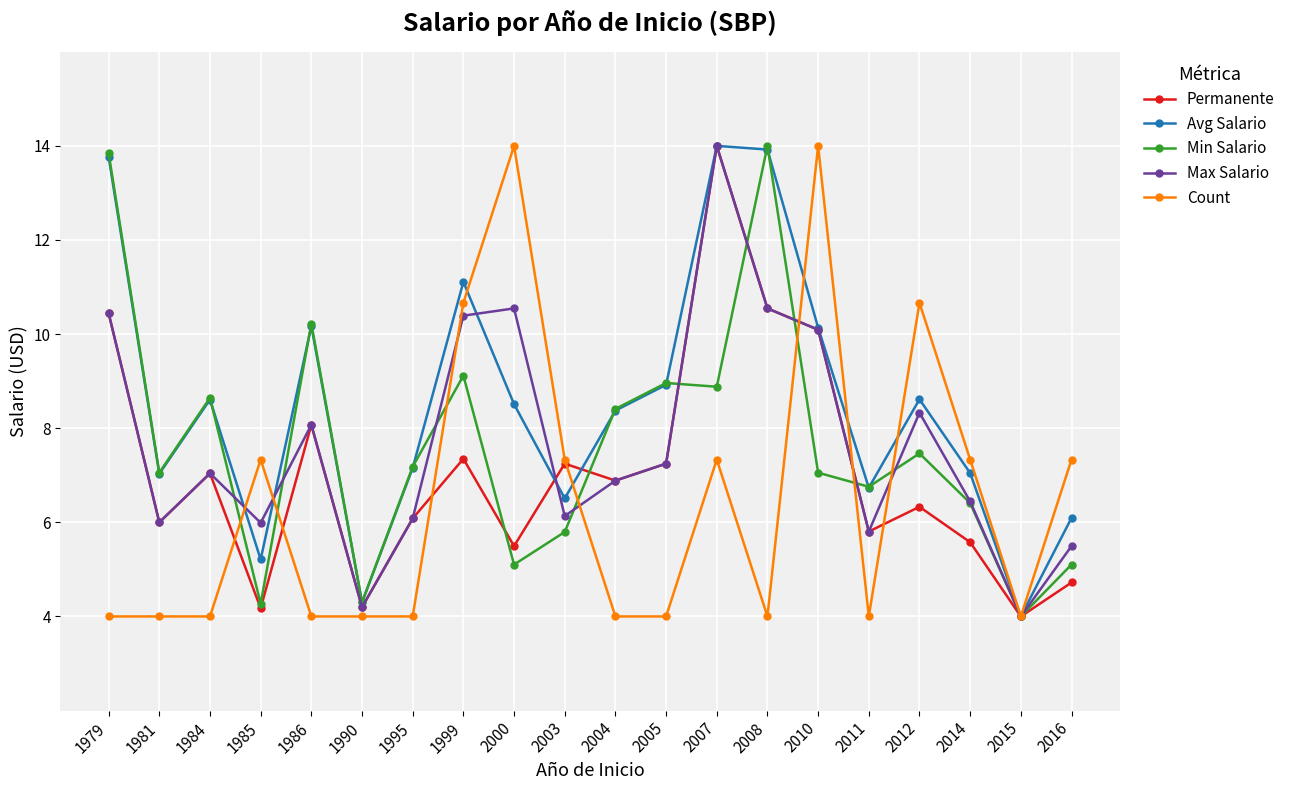

What is the total value across all series at 1986?

40.5